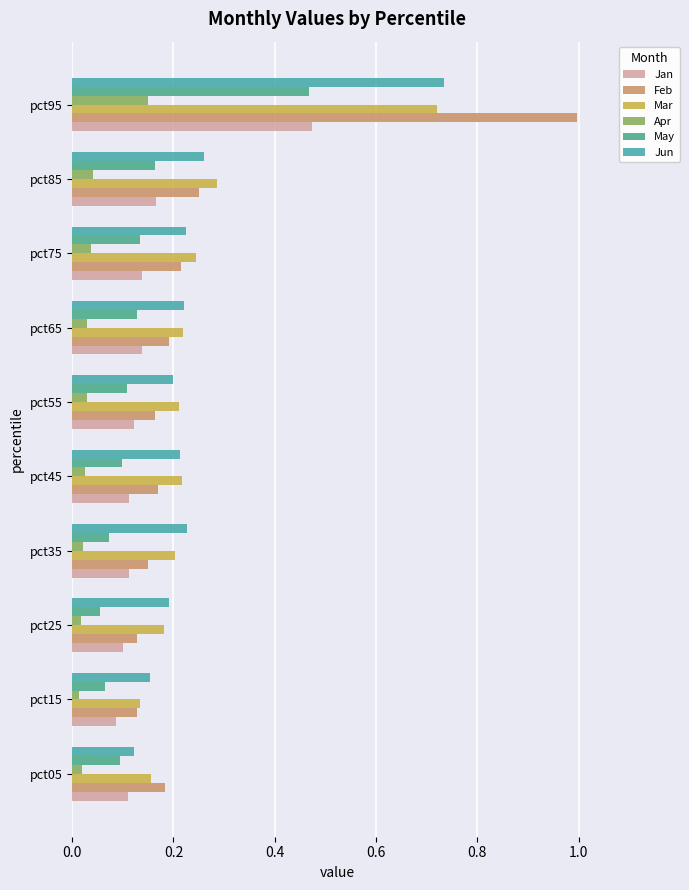

What position from the left is 0.2?

2